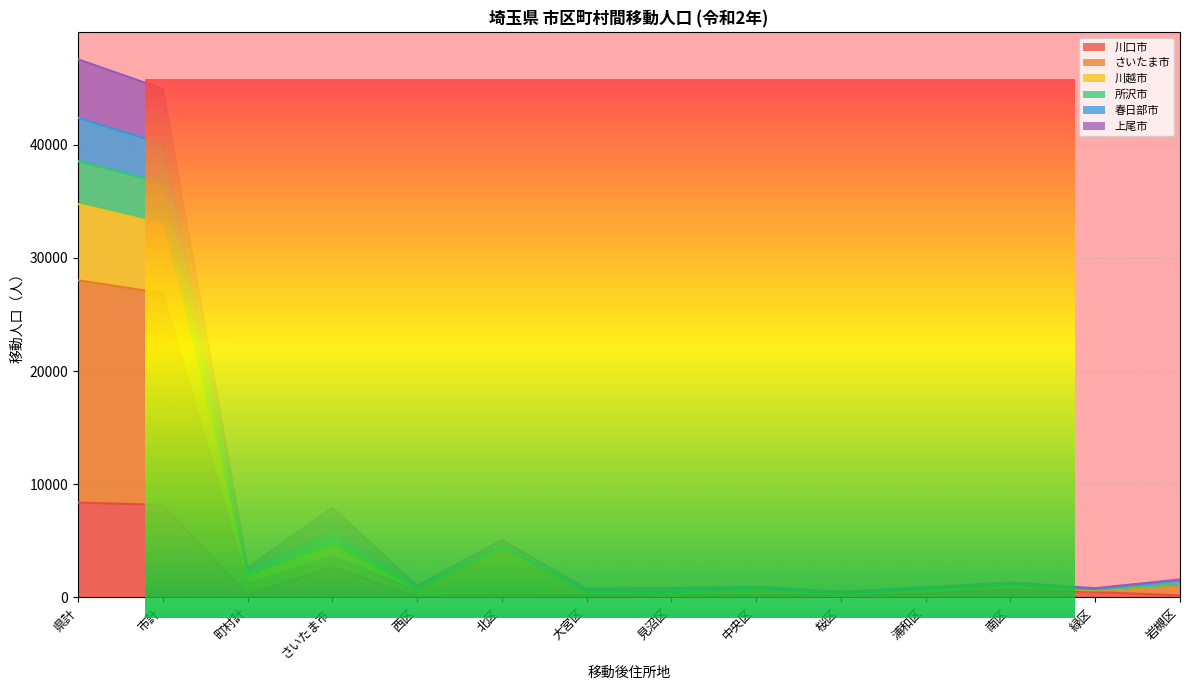

What is the difference between the さいたま市 values at 南区 and 浦和区?

298